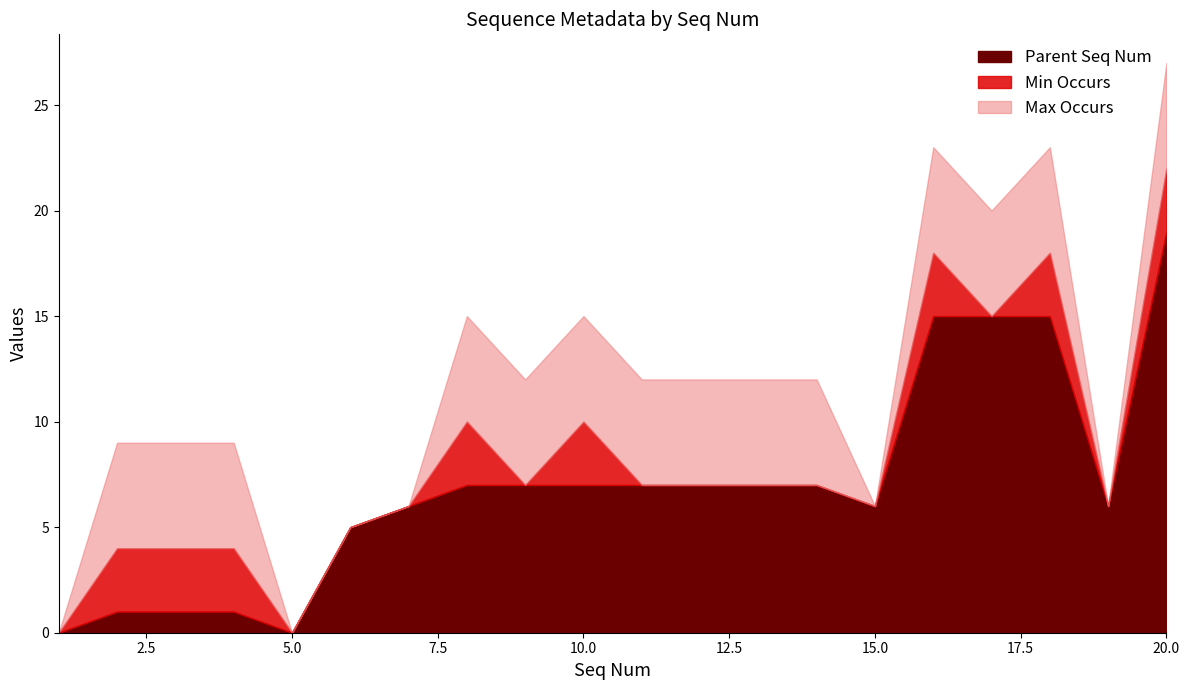

In Min Occurs, how many points are higher than both neighbors (excluding endpoints)?

4